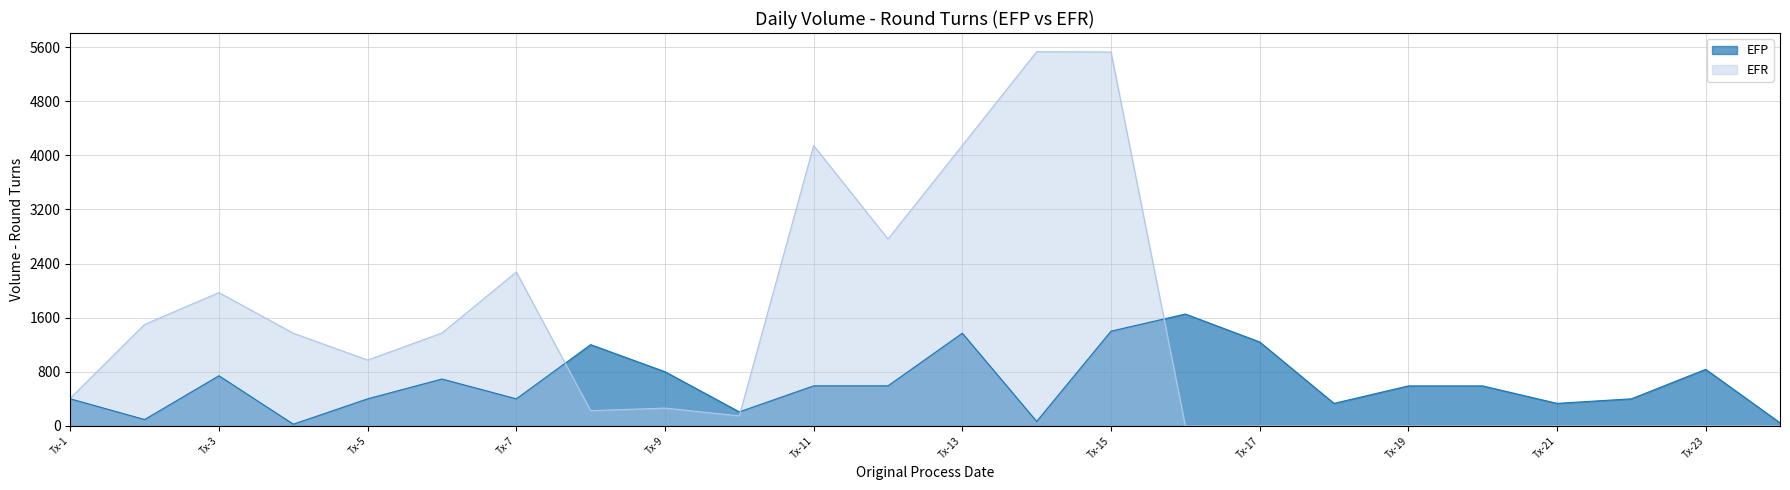

Which series changed the most between Tx-5 and Tx-7?

EFR